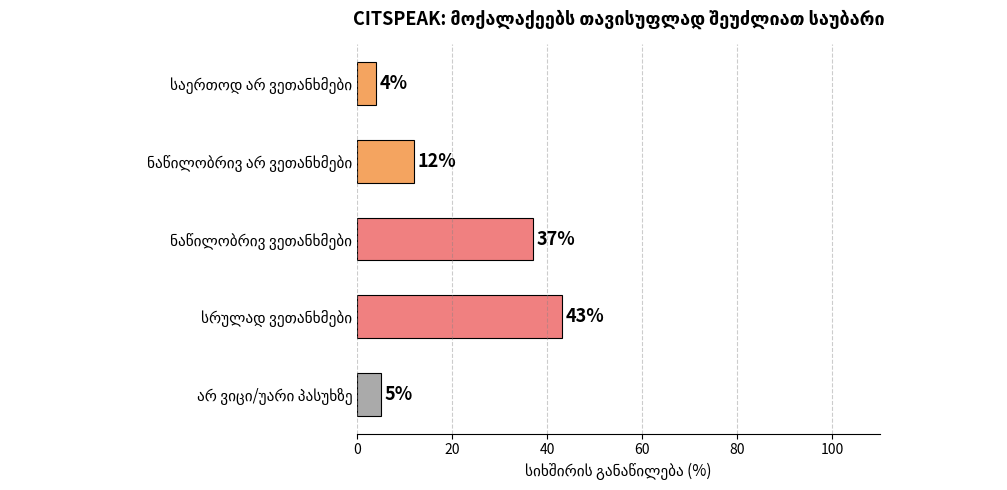

What is the sum of all values?

101